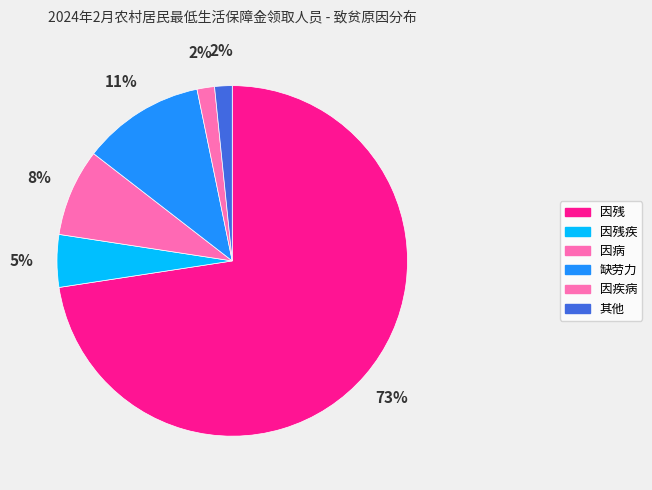

True or false: 因病 accounts for 8% of the total.

True